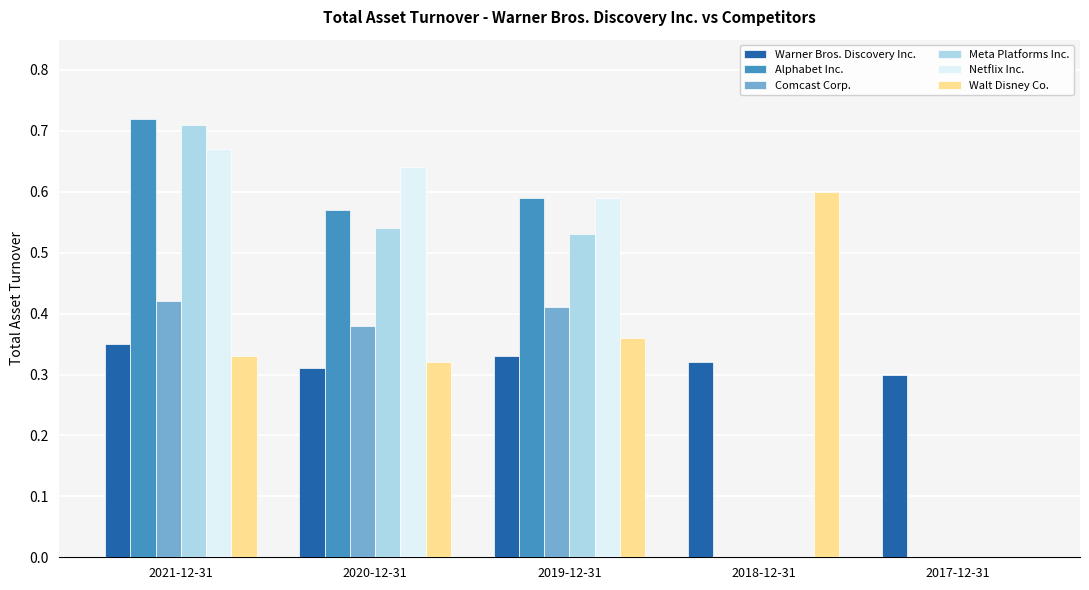

What are all the series names shown in the legend?

Warner Bros. Discovery Inc., Alphabet Inc., Comcast Corp., Meta Platforms Inc., Netflix Inc., Walt Disney Co.